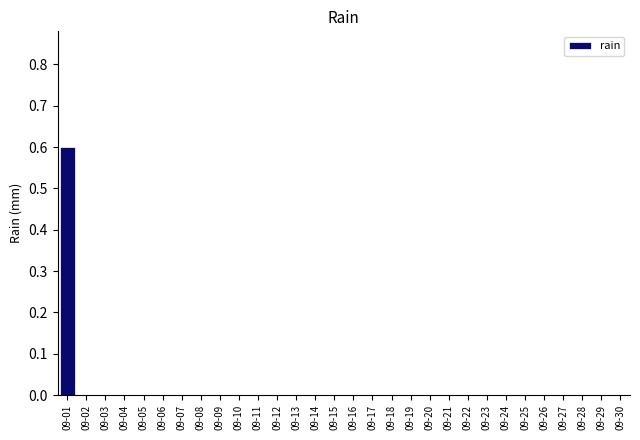

Count the values in the range 0 to 1.

30